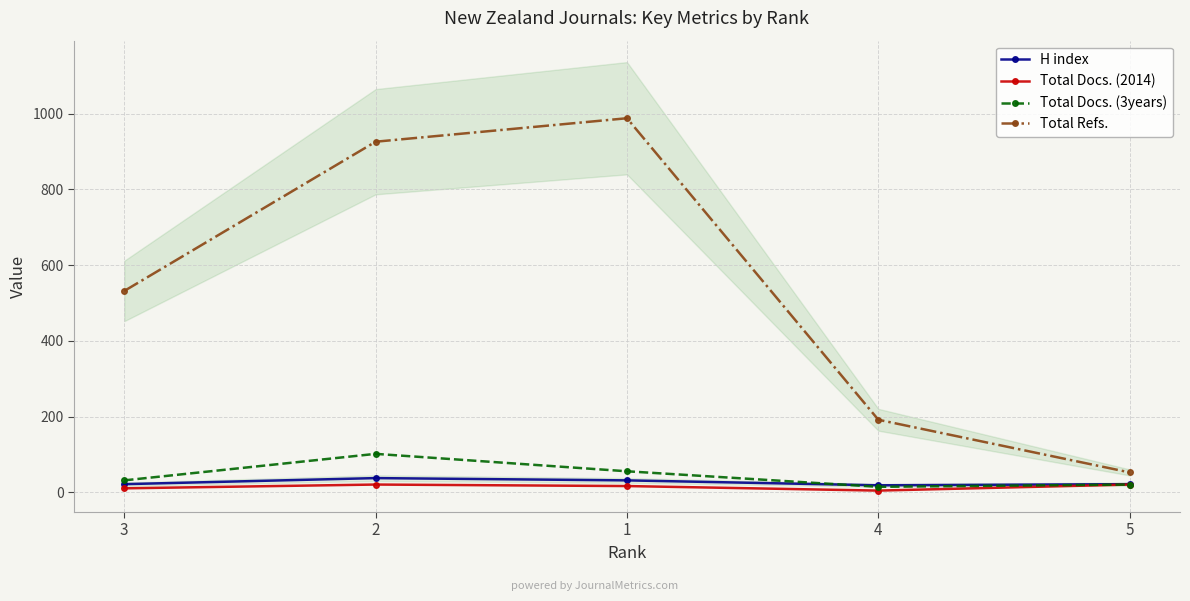

At which label does Total Docs. (3years) first exceed 32?

2